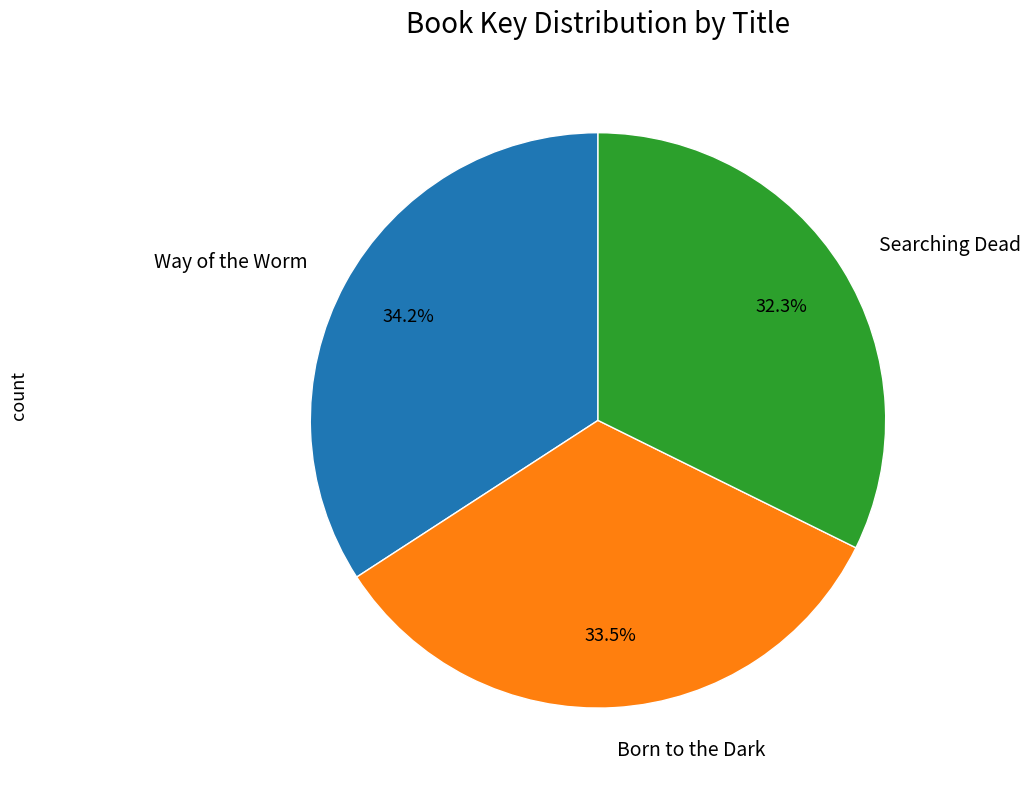

Combined, do Searching Dead and Way of the Worm account for over 50%?

Yes